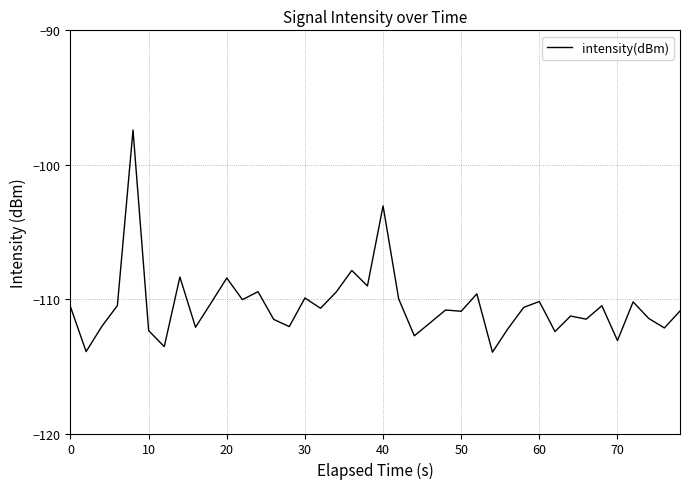

What is the difference between the maximum and minimum values?

16.5